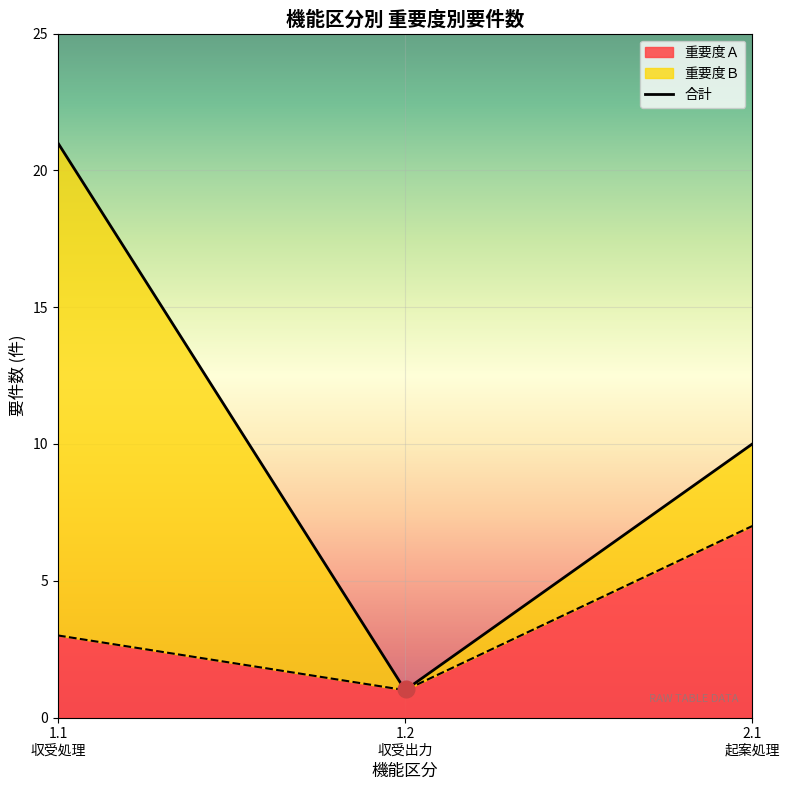

What is the lowest value of the 重要度Ａ series?

1.0